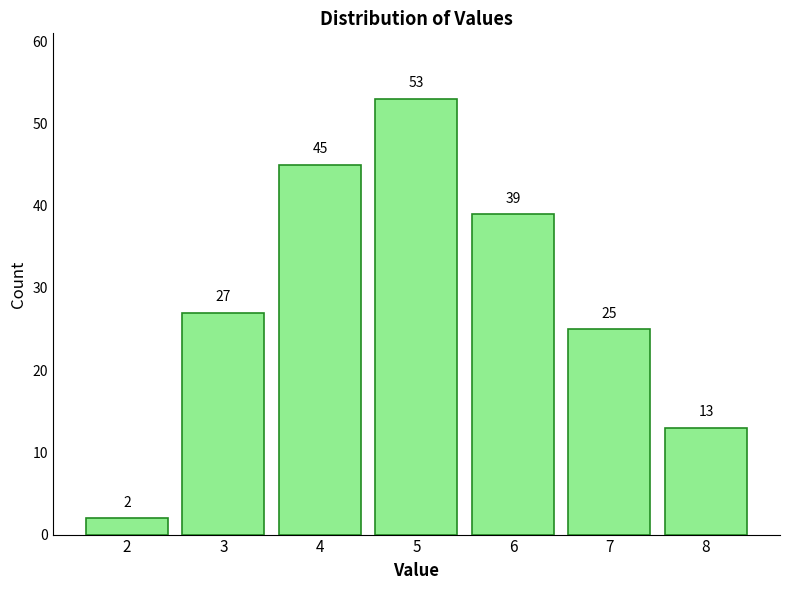

Reading left to right, list every bar in this chart as the range it spans on the x-axis followed by its height.

1.5 to 2.5: 2
2.5 to 3.5: 27
3.5 to 4.5: 45
4.5 to 5.5: 53
5.5 to 6.5: 39
6.5 to 7.5: 25
7.5 to 8.5: 13